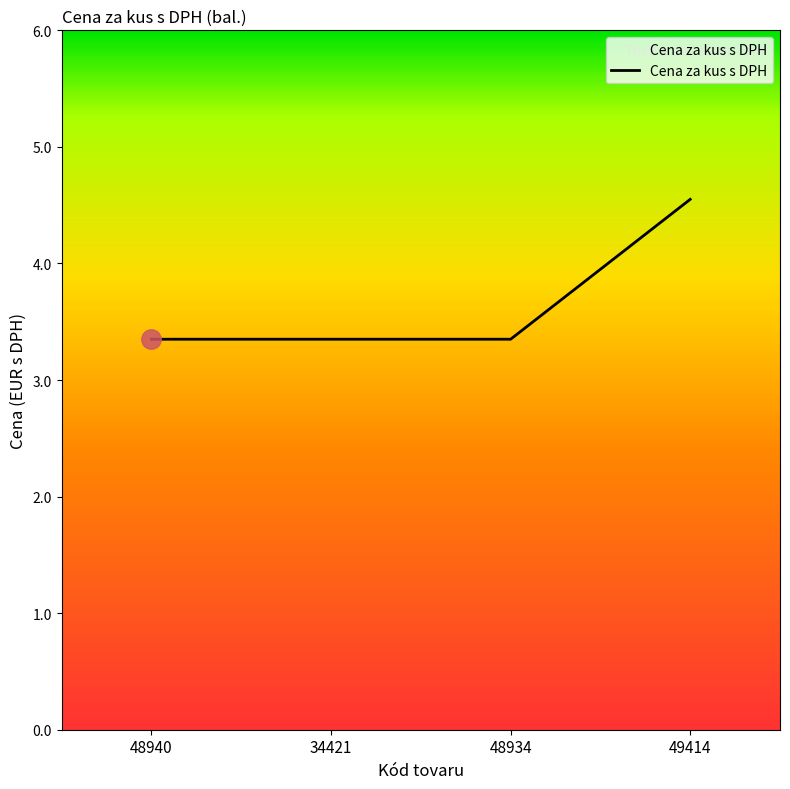

What is the sum of all values?

14.6